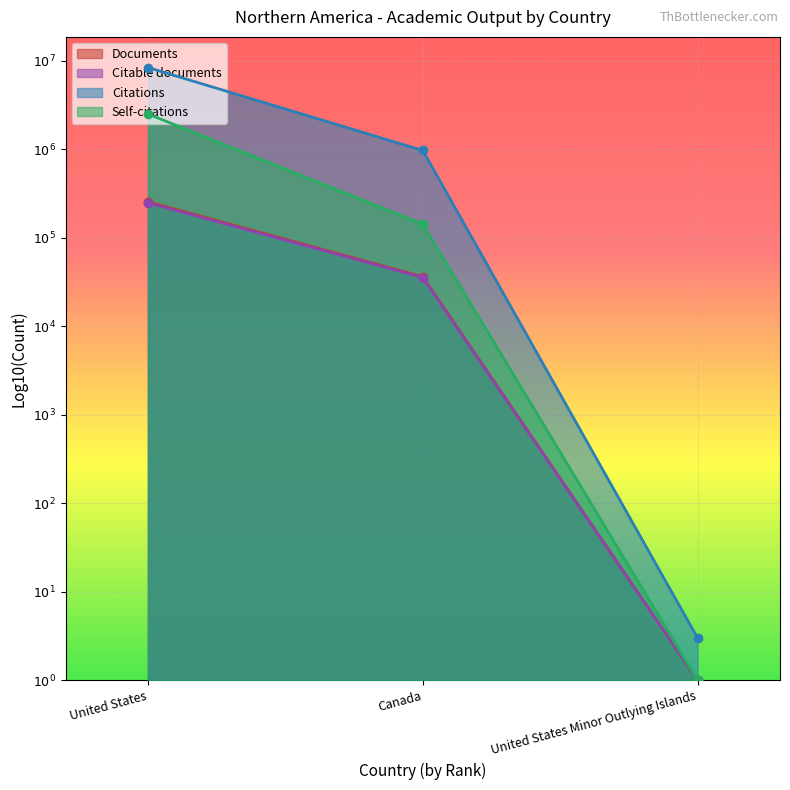

What is the label of the 3rd point from the left?

United States Minor Outlying Islands